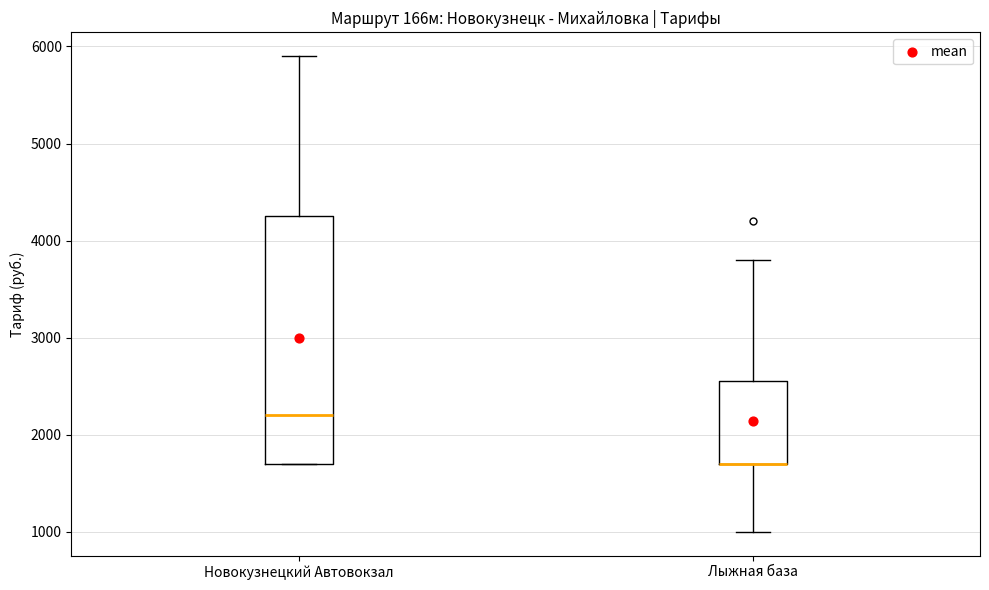

Where does the upper whisker of the box for Лыжная база end on the y-axis? The values are not printed on the chart, so give them approximately, as read against the axis.

3800